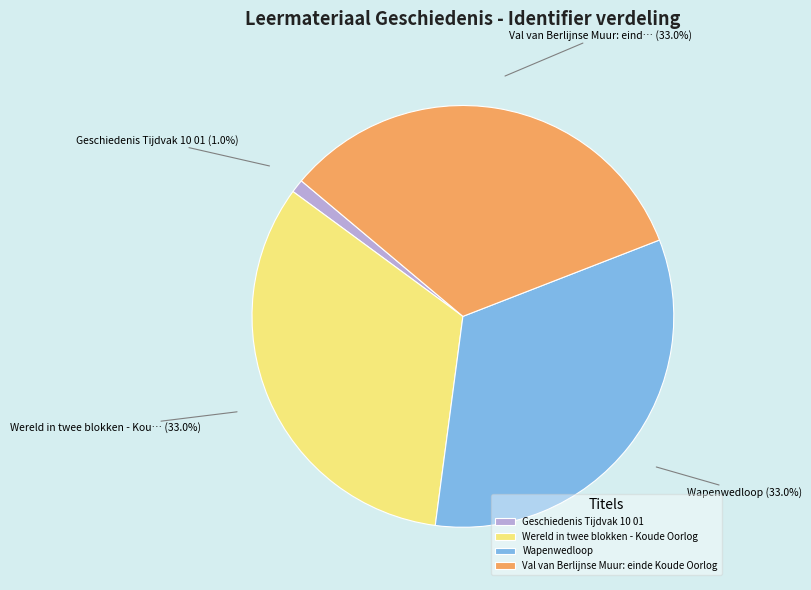

What percentage is the Wereld in twee blokken - Koude Oorlog slice, to the nearest percent?

33%